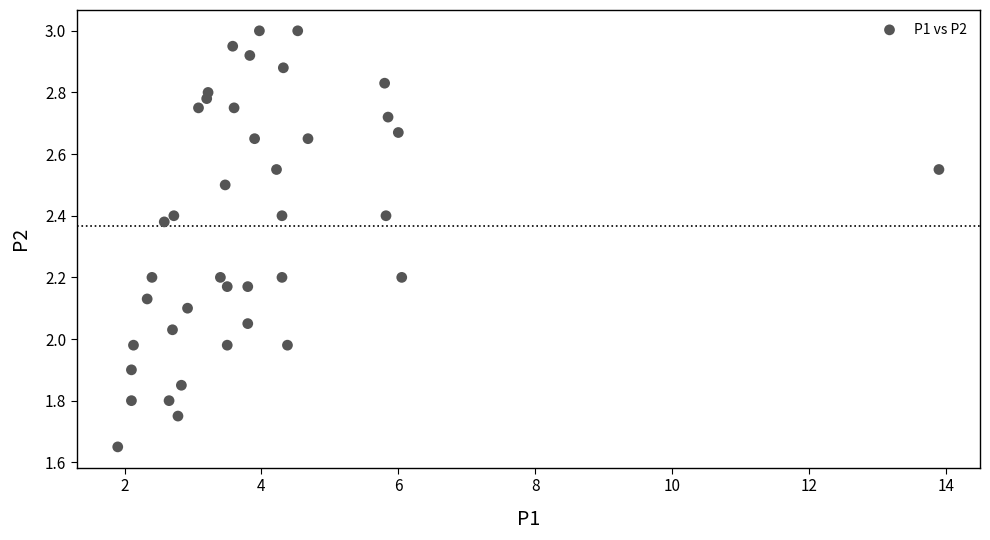

What is the range of Y values (max minus min)?

1.4